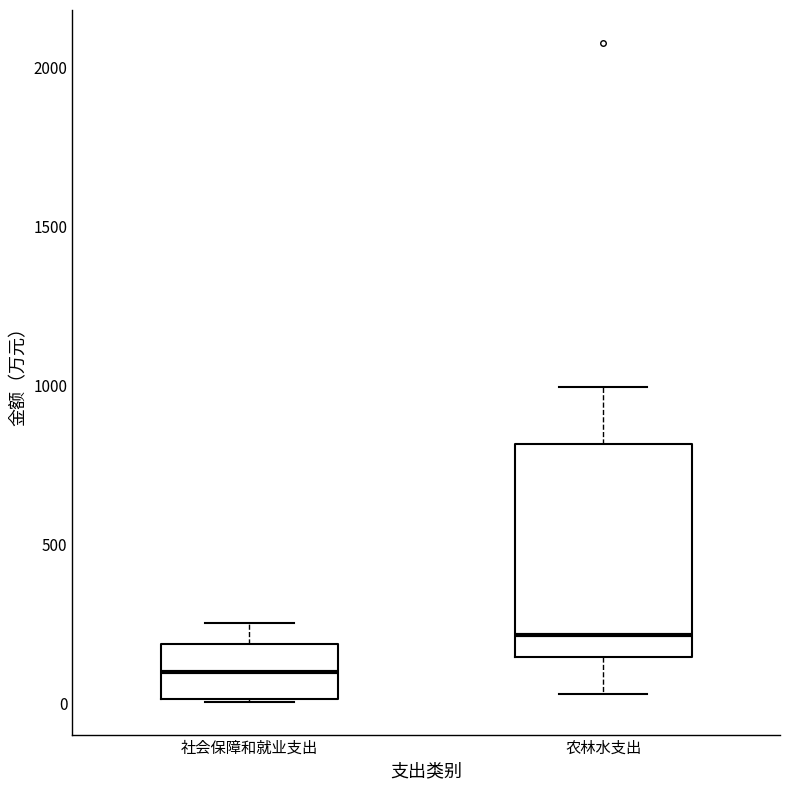

Where does the lower whisker of the box for 农林水支出 end on the y-axis? The values are not printed on the chart, so give them approximately, as read against the axis.

50